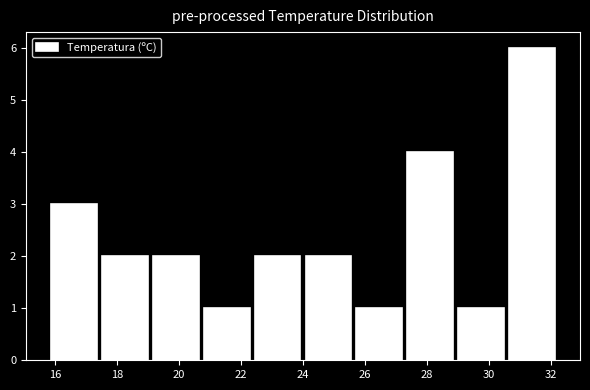

What is the height of the bar covering 27.28 to 28.92 on the x-axis? Neither the bar edges nor the heights are printed on the chart, so give them approximately, as read against the axes.

4